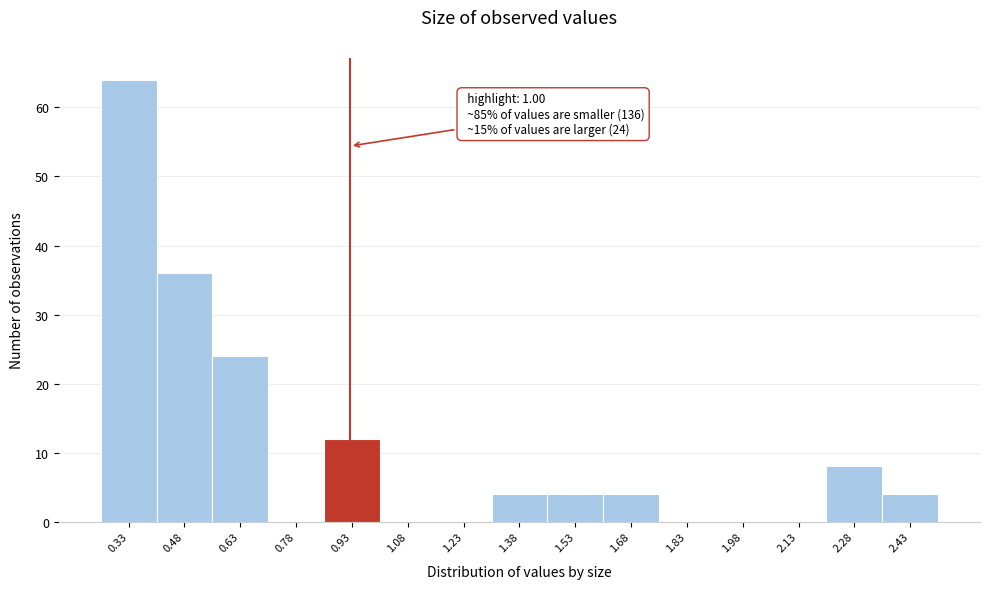

Reading right to left, list all the values displayed in this chart.

2.43=4	2.28=8	2.13=0	1.98=0	1.83=0	1.68=4	1.53=4	1.38=4	1.23=0	1.08=0	0.93=12	0.78=0	0.63=24	0.48=36	0.33=64